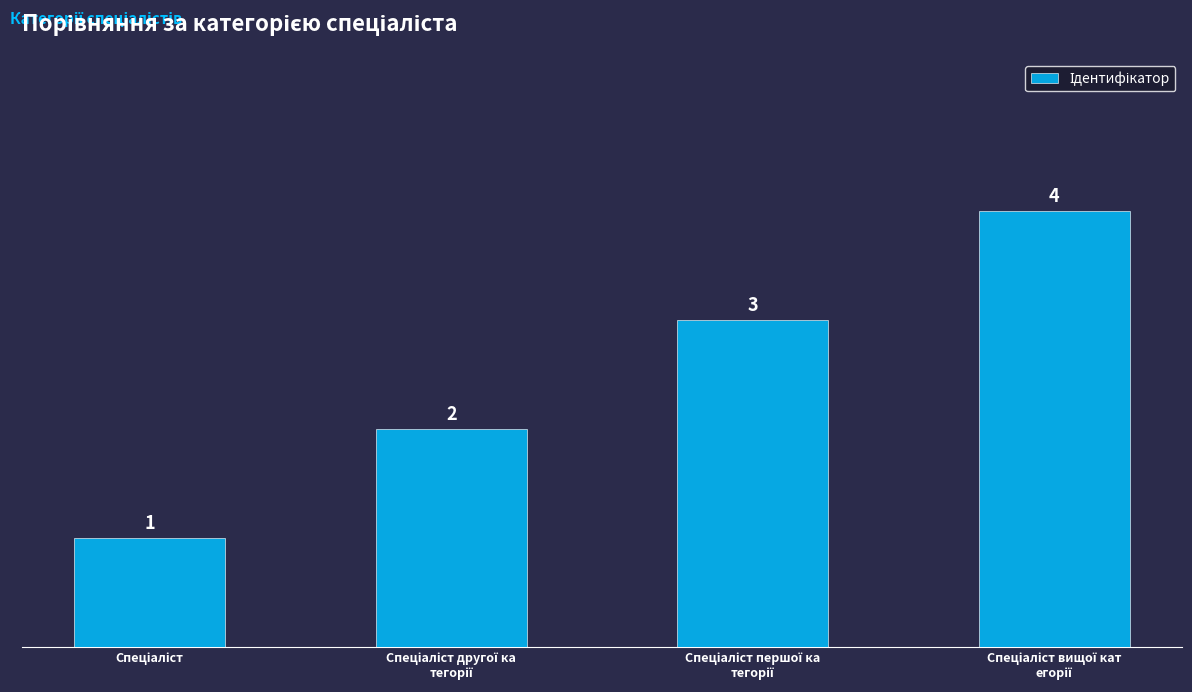

What is the value of the 4th bar from the left?

4